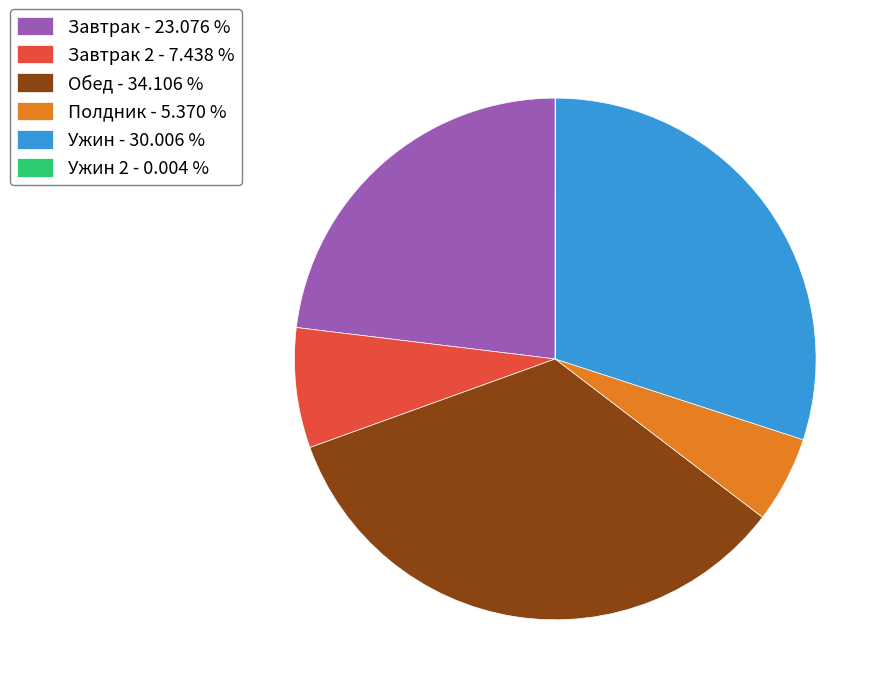

Which slice is the largest?

Обед - 34.106 %